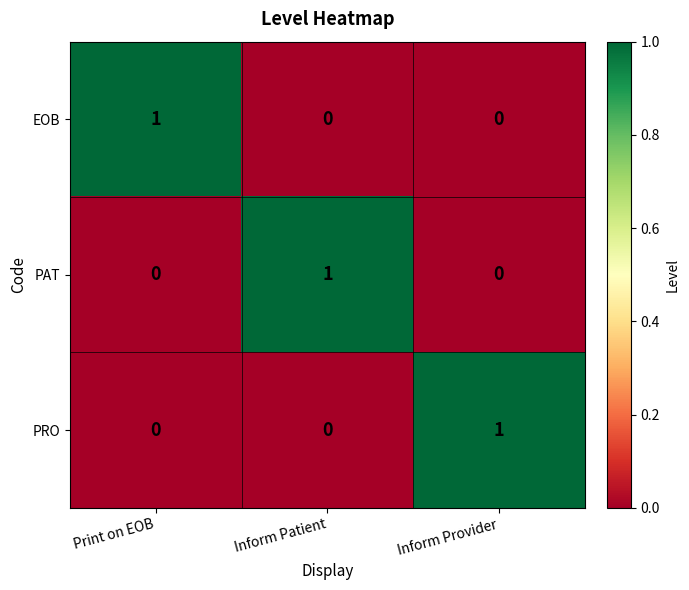

Is the value of PRO at Inform Provider greater than the value of EOB at Inform Provider?

Yes